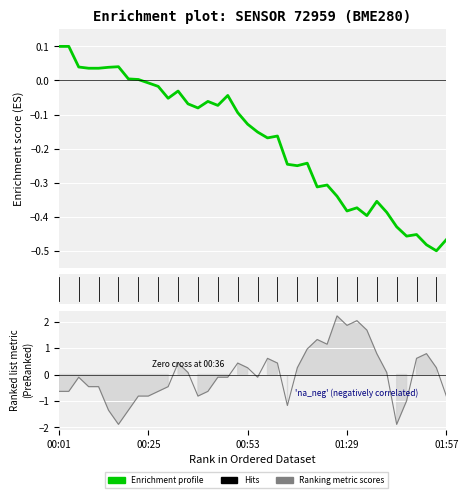

How many lines are shown in the chart?

2